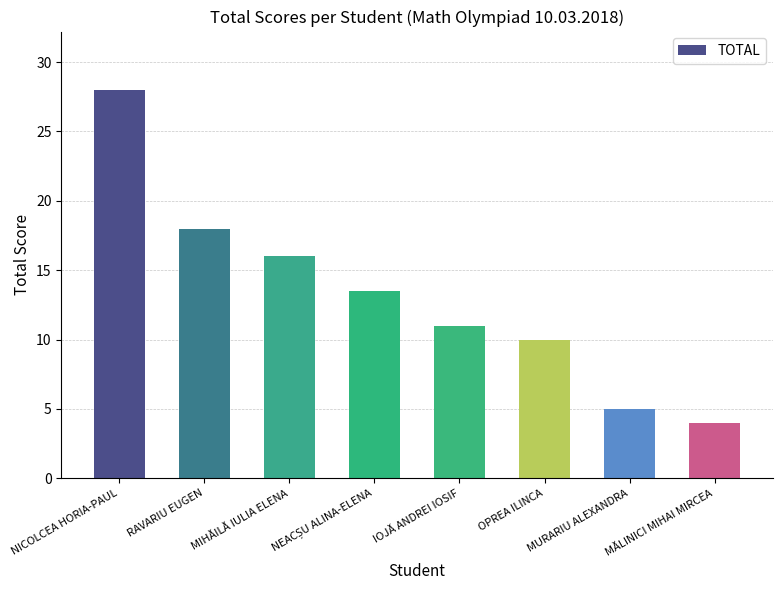

At which label does the data first exceed 13?

NICOLCEA HORIA-PAUL